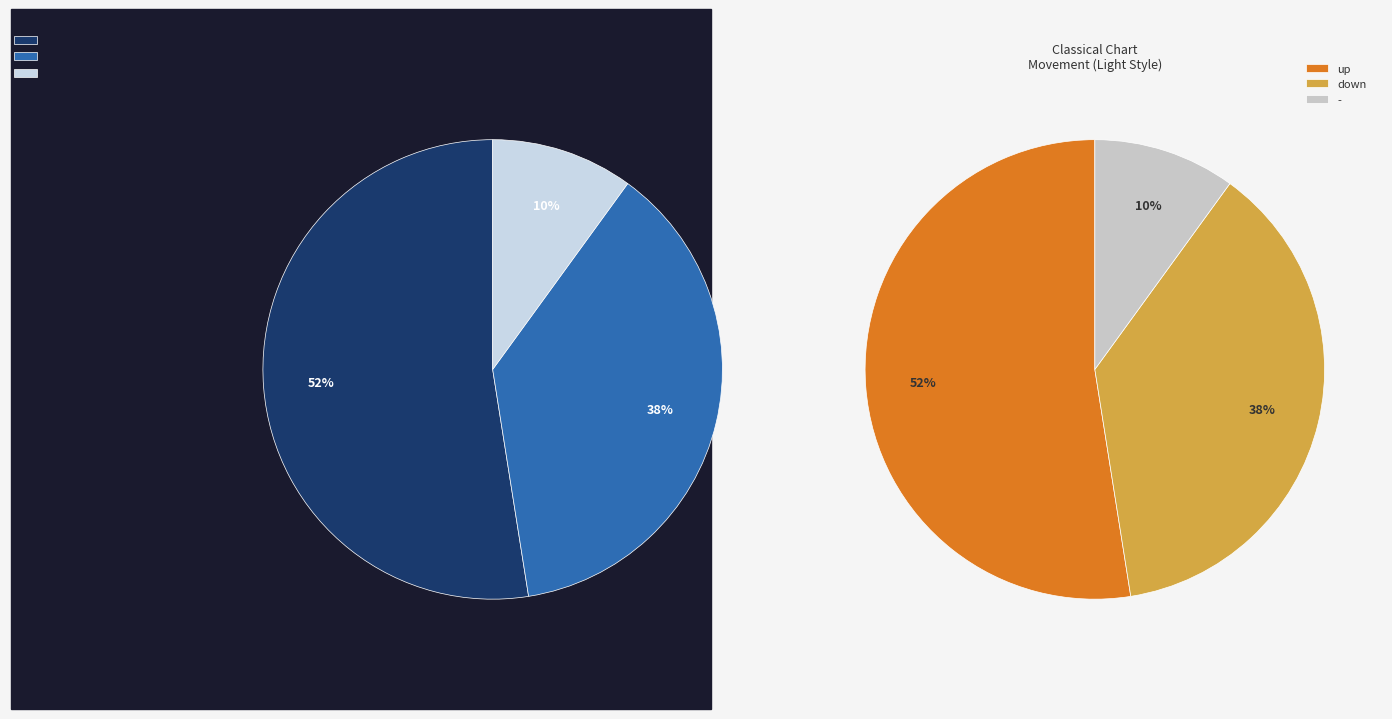

To the nearest percent, what is the difference between the largest and smallest slice percentages?

42%